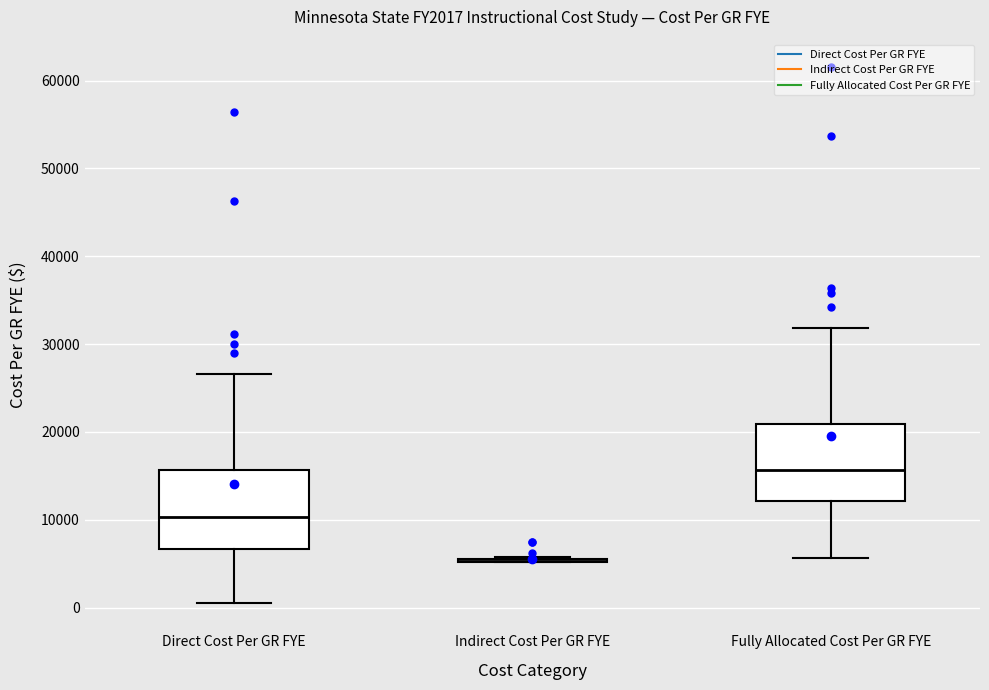

Reading left to right, read every box against the y-axis: the position of its median line, the range the box covers, and the ends of its whiskers. The values are not printed on the chart, so give them approximately, as read against the axis.

Direct Cost Per GR FYE: median 10000, box 7000 to 16000, whiskers 0 to 27000
Indirect Cost Per GR FYE: box collapsed to a line at 5000, whiskers 5000 to 6000
Fully Allocated Cost Per GR FYE: median 16000, box 12000 to 21000, whiskers 6000 to 32000